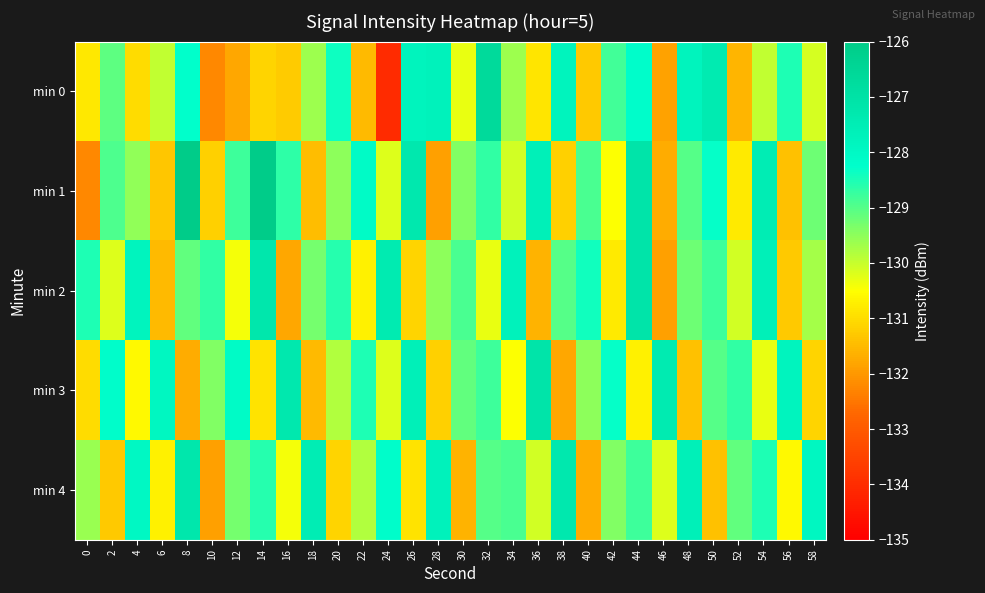

How many distinct data groups are displayed?

5